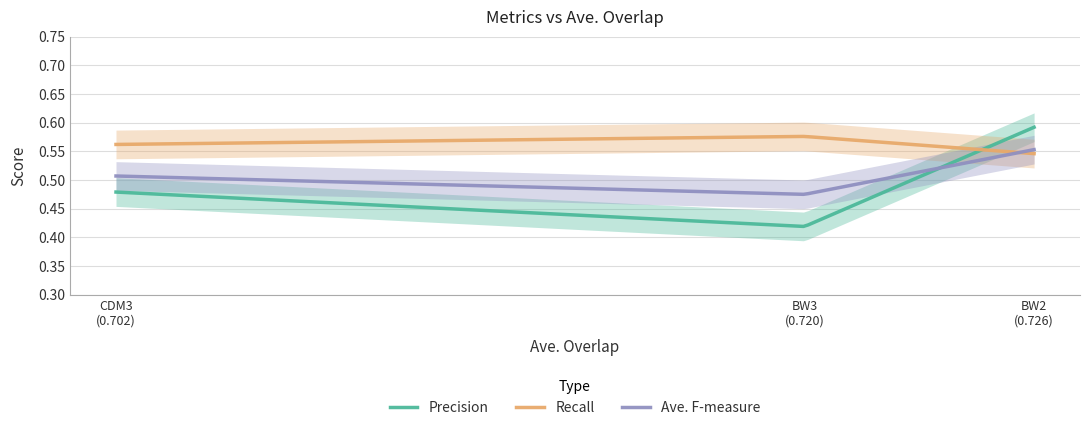

What is the lowest value of the Recall series?

0.5